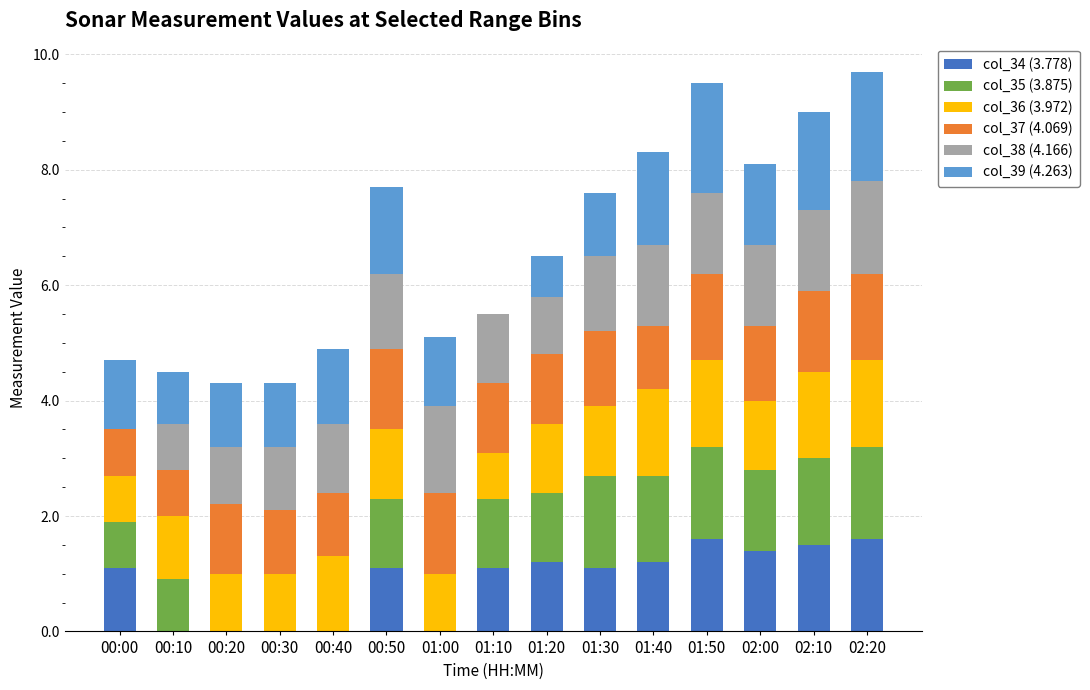

What is the total value across all series at 00:30?

4.3